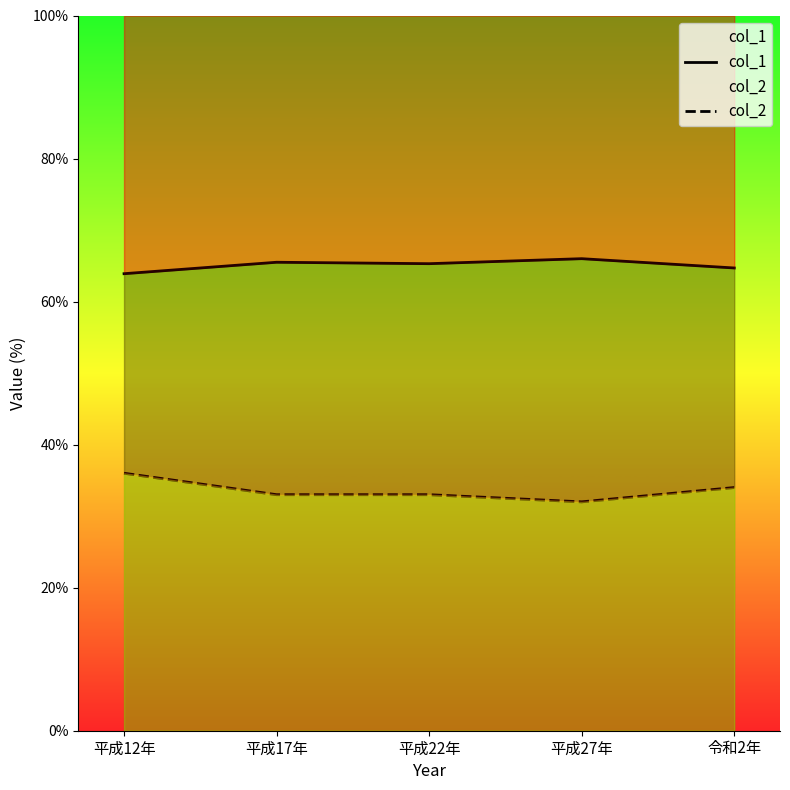

Reading left to right, extract all data points from this chart.

col_1: 平成12年=63.9	平成17年=65.5	平成22年=65.3	平成27年=66.0	令和2年=64.7
col_2: 平成12年=36.0	平成17年=33.0	平成22年=33.0	平成27年=32.0	令和2年=34.0